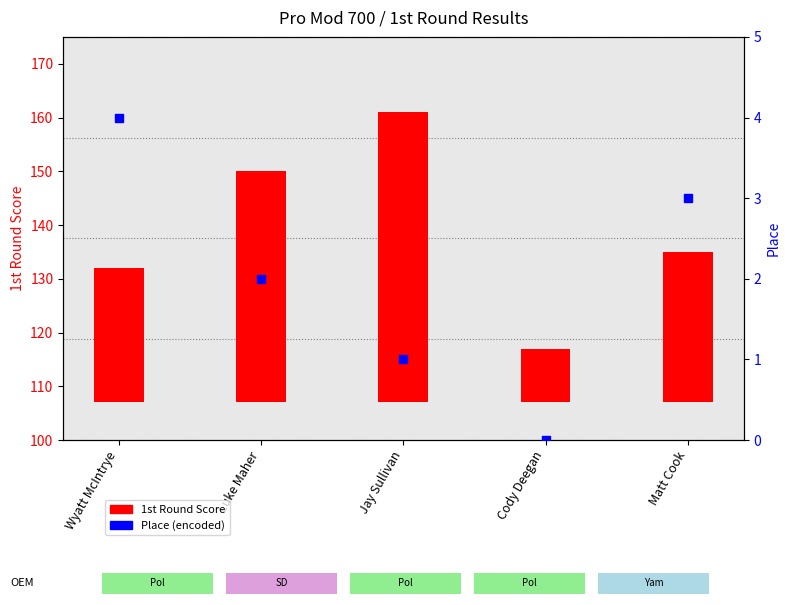

Is the value of Place (encoded) at Matt Cook greater than the value of 1st Round Score at Cody Deegan?

No